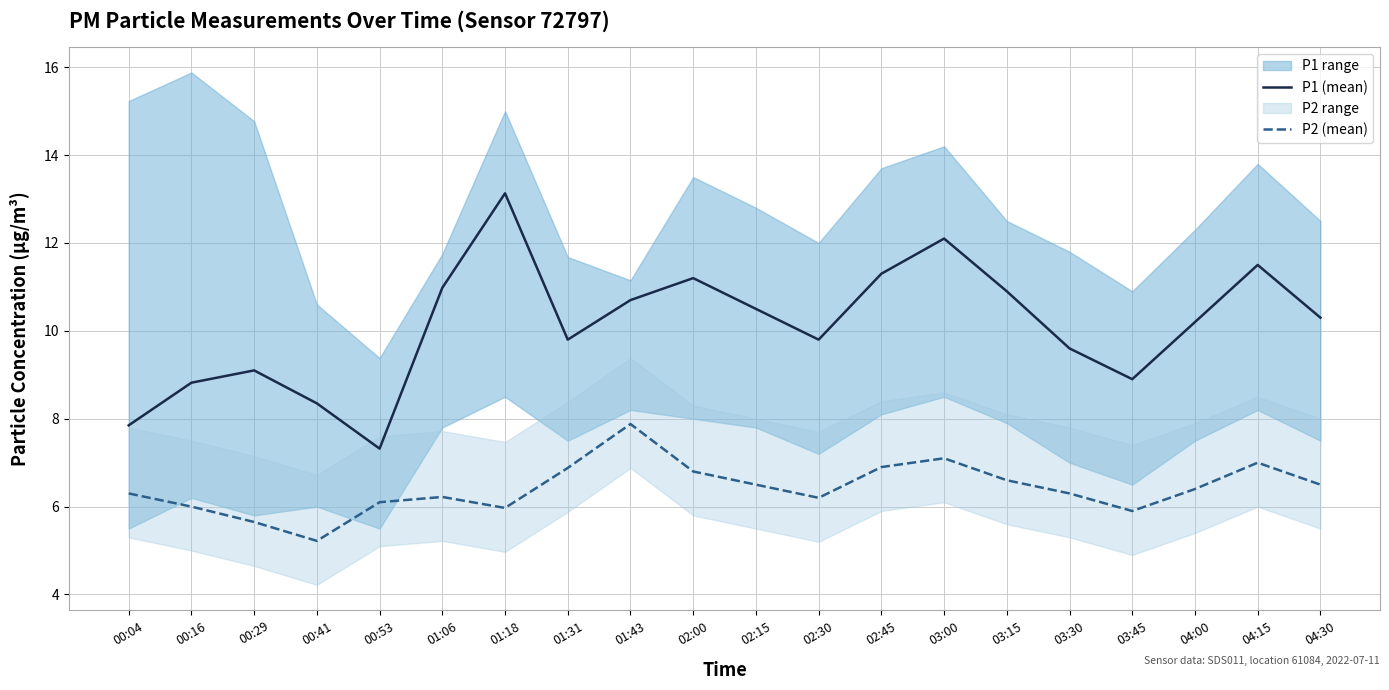

What is the lowest value of the P1 (mean) series?

7.3